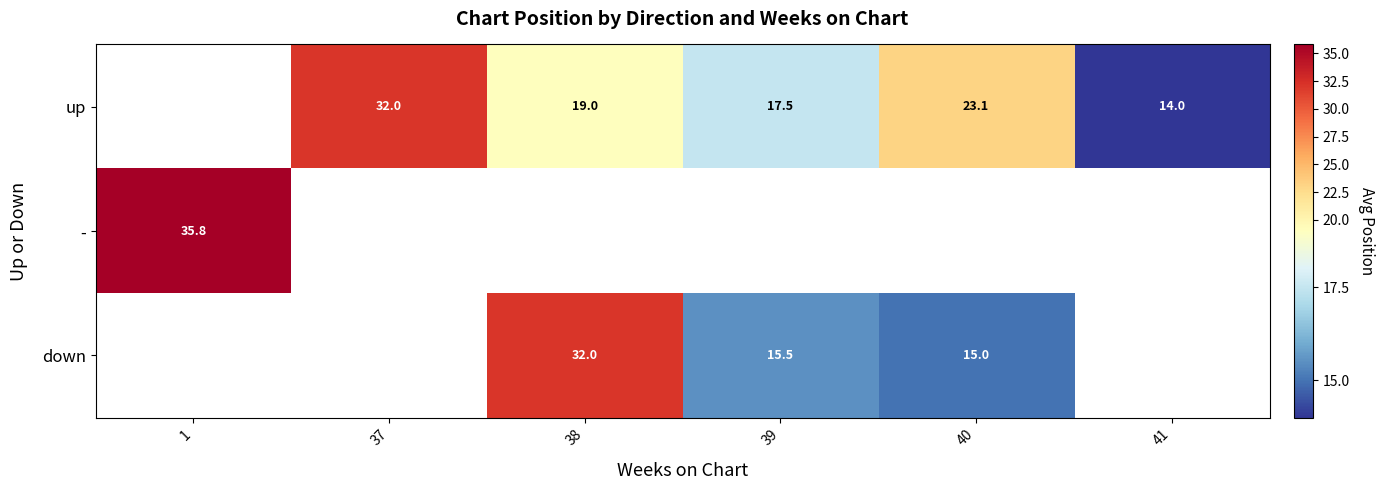

The - series shows 35.8 at 1. True or false?

True